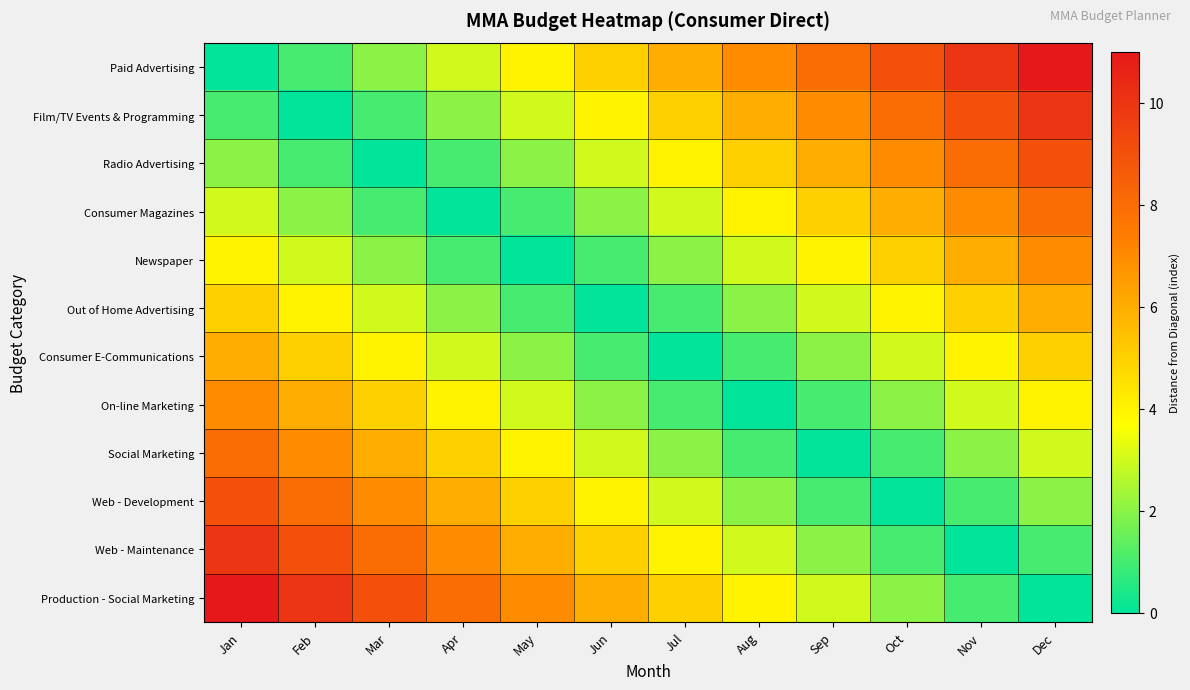

At which category does the chart reach its peak across all series?

Dec